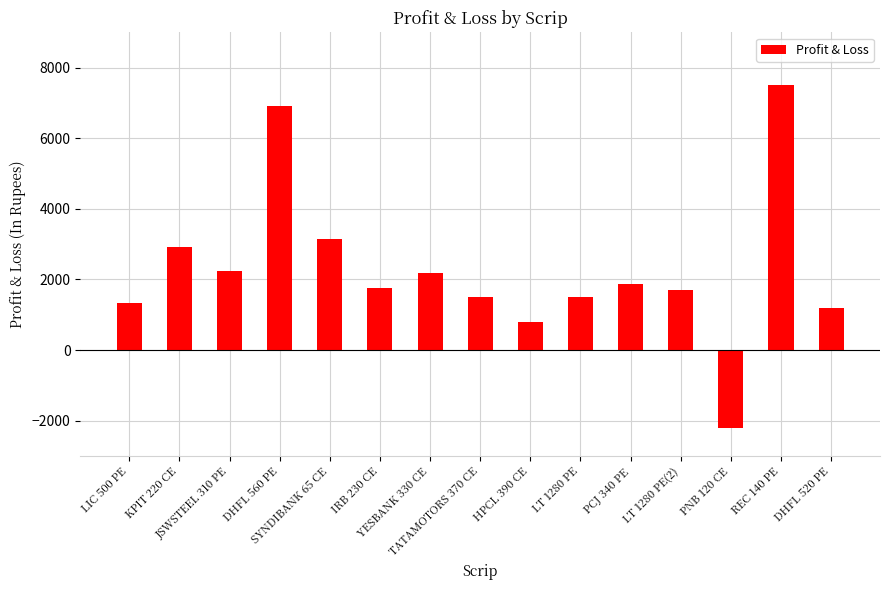

What is the label of the 14th bar from the left?

REC 140 PE